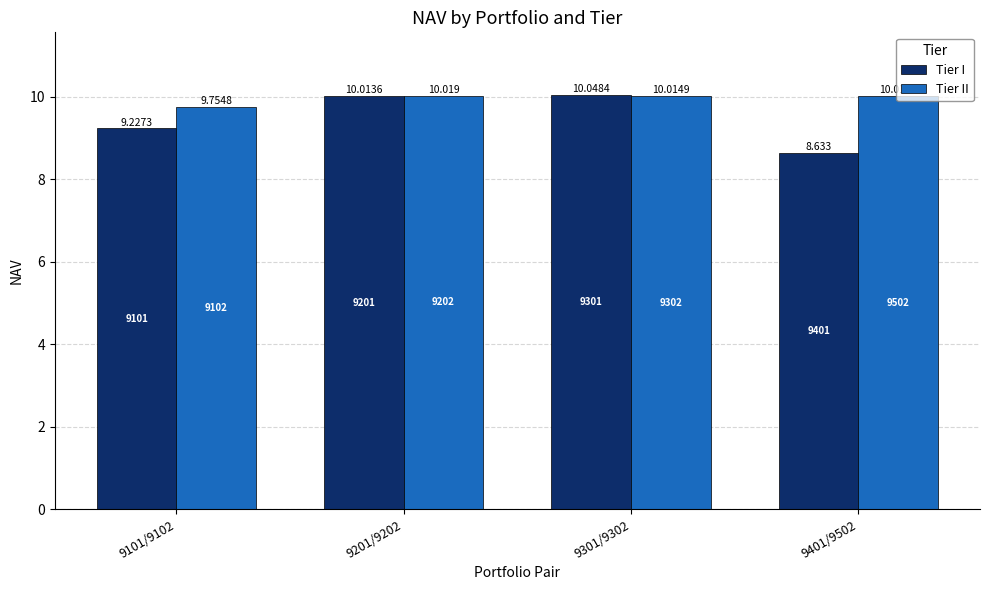

What is the label of the 4th bar from the left?

9401/9502